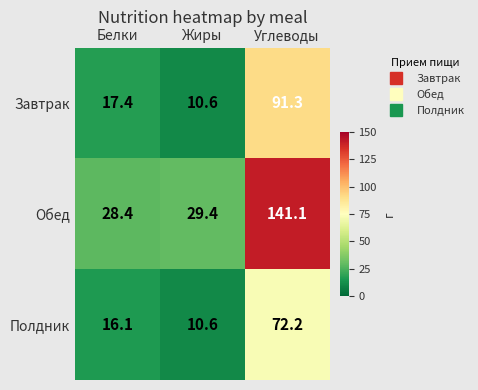

What is the total value across all series at Жиры?

50.6